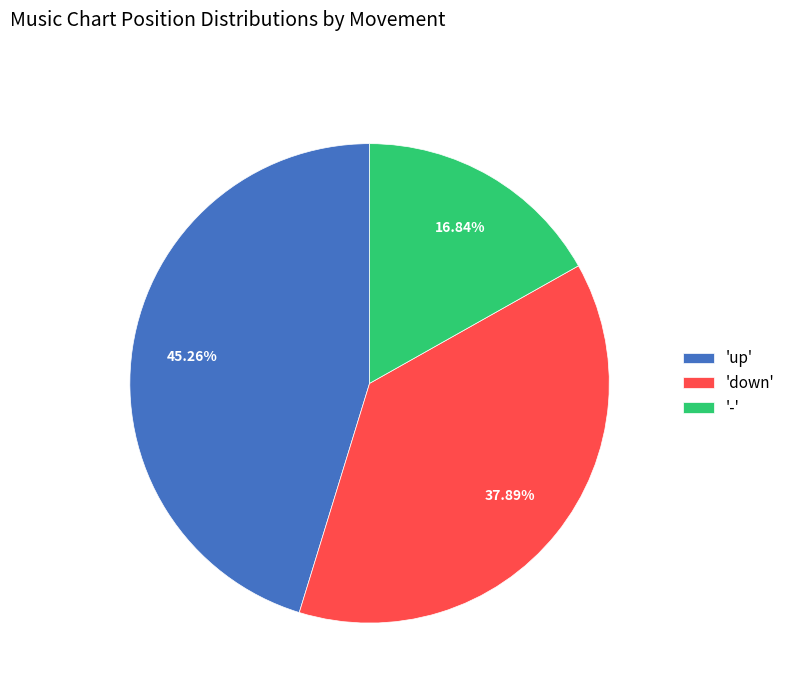

Between '-' and 'up', which is larger?

'up'